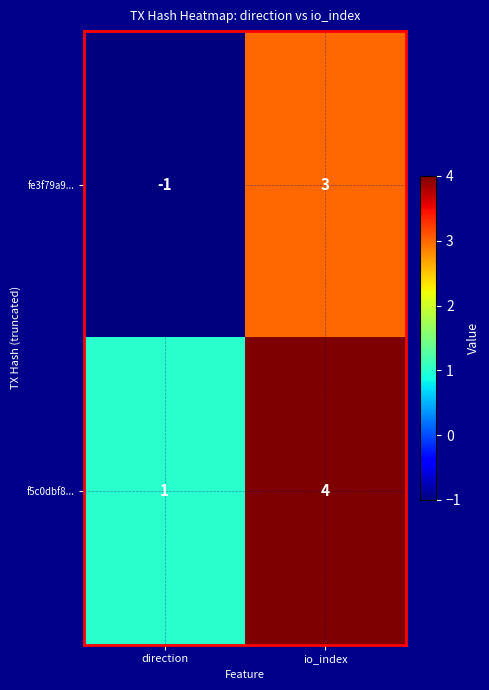

What is the difference between the fe3f79a9... values at direction and io_index?

4